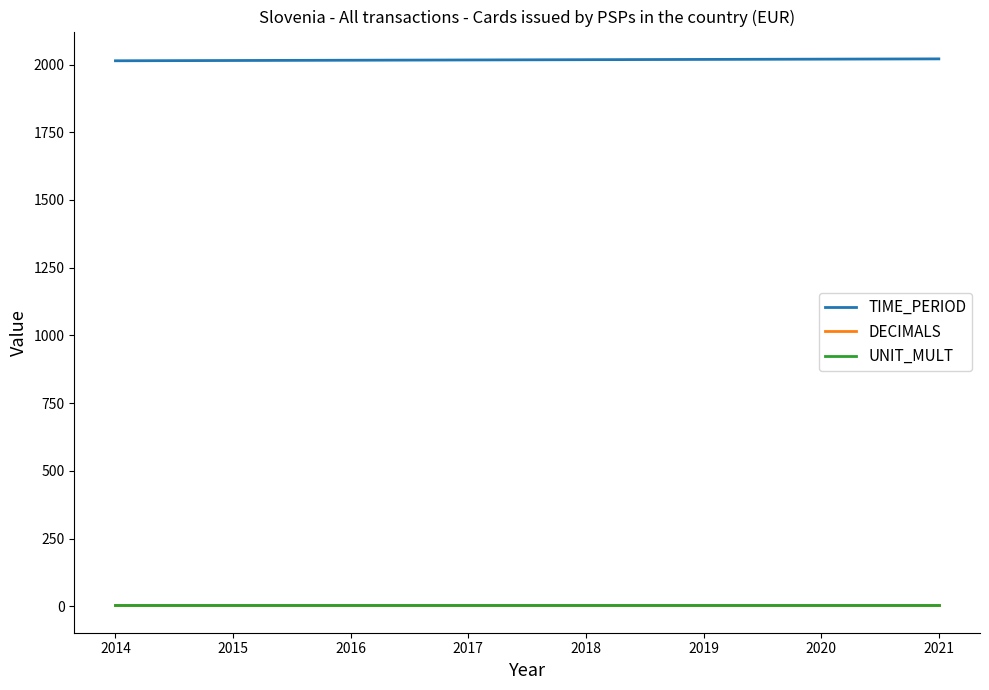

What is the spread (max minus min) of values at 2014?

2011